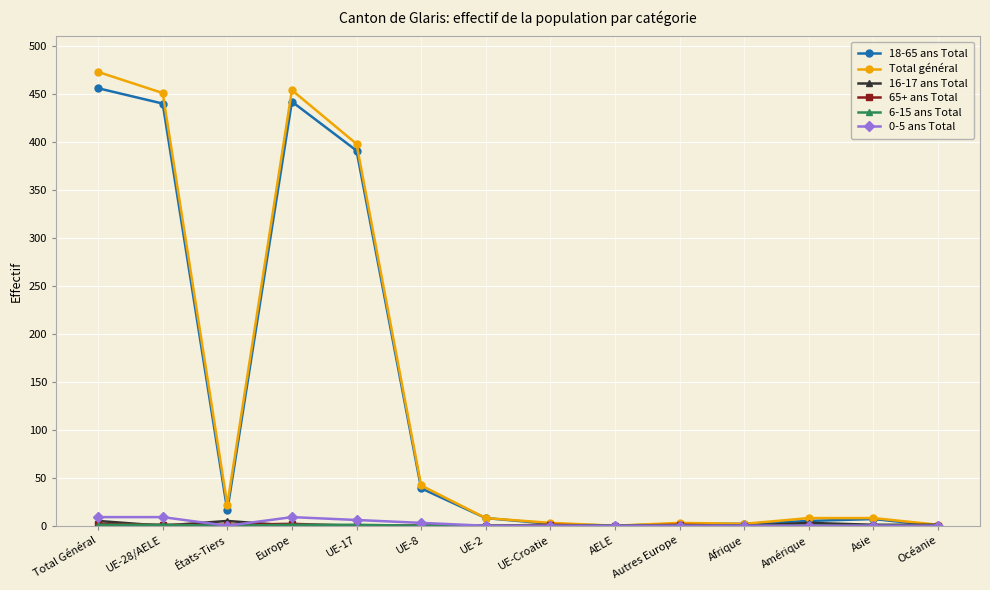

At how many categories does at least one series exceed 216?

4